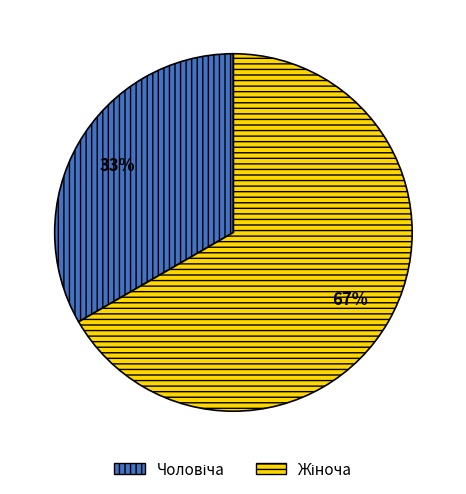

Does any single category account for the majority?

Yes